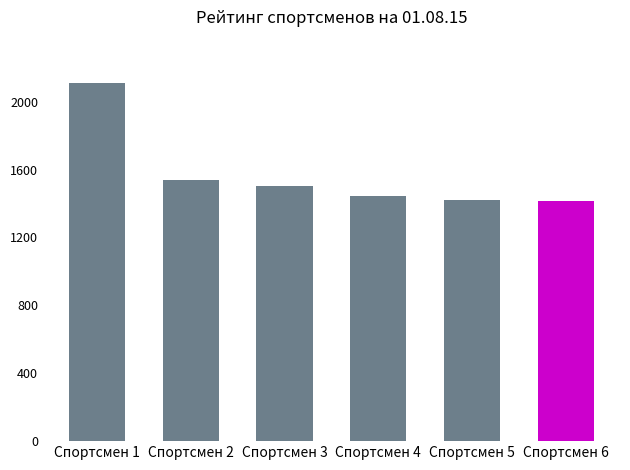

What is the difference between the second highest and second lowest values?

120